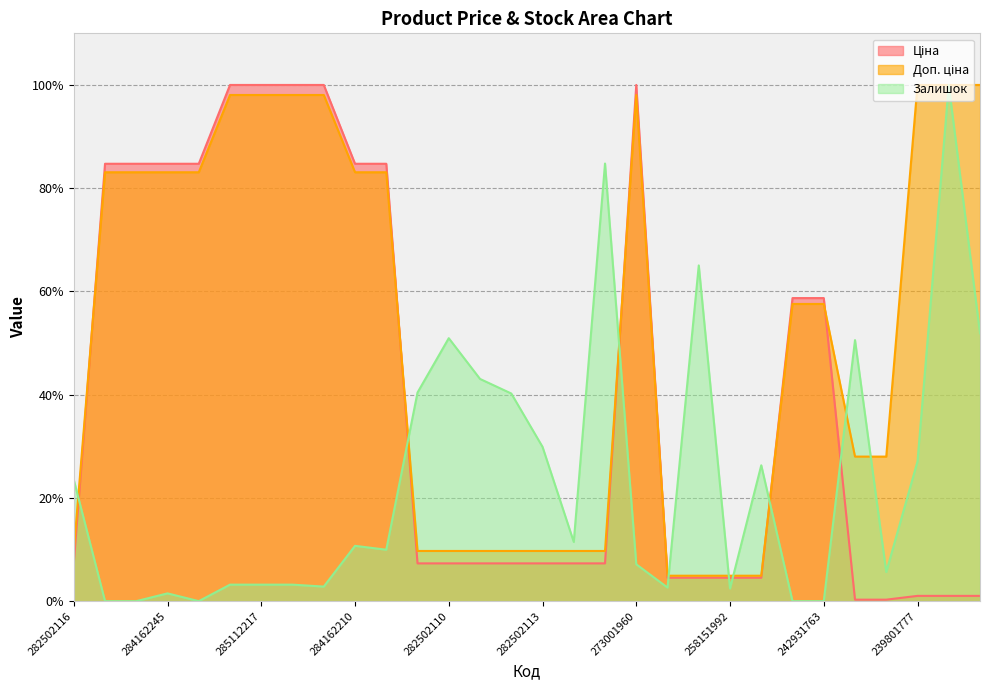

At which category is the sum across all series the highest?

273001960